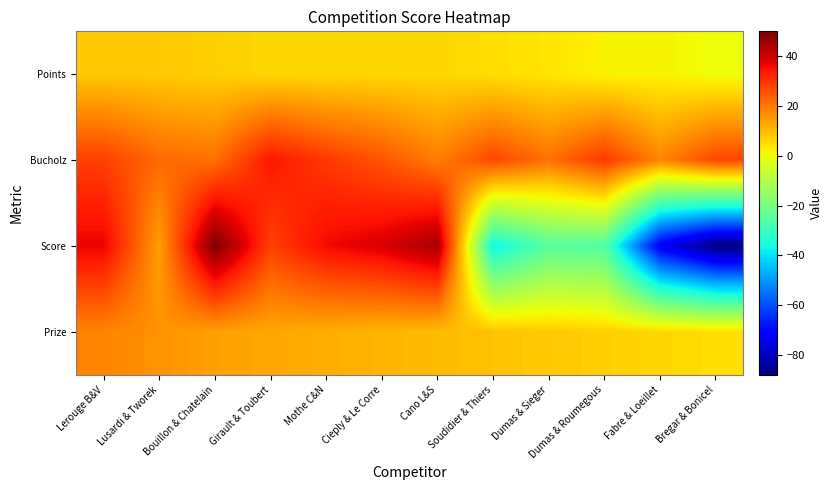

Rank the series by their maximum value, from highest to lowest.

Score, Bucholz, Prize, Points